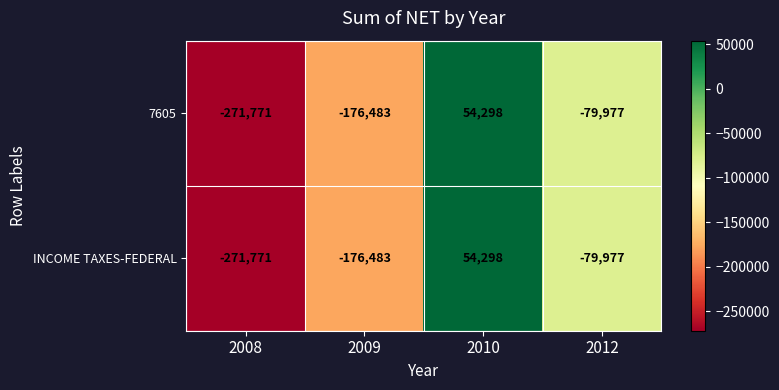

Is it true that 7605 equals 23942 at 2010?

False